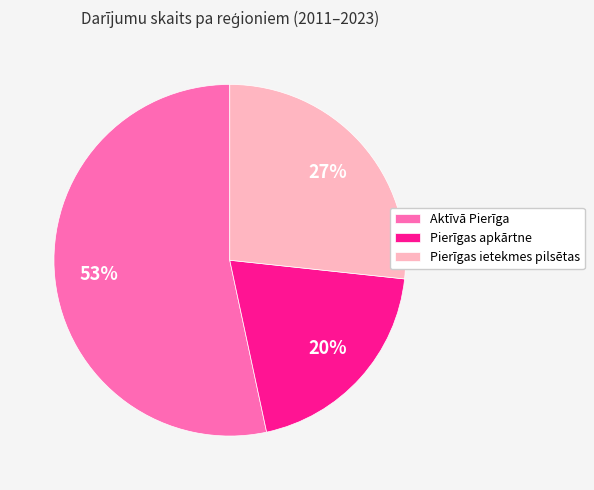

What percentage is the Pierīgas ietekmes pilsētas slice, to the nearest percent?

27%